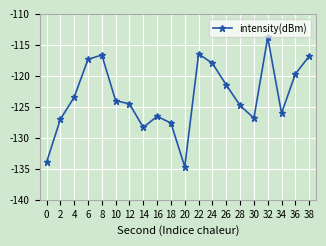

How many lines are shown in the chart?

1